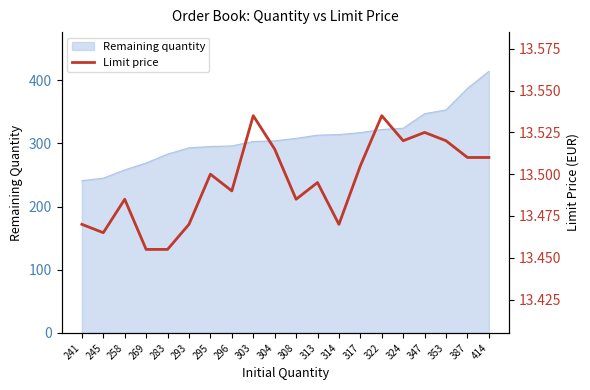

What is the sum of all values?

269.9